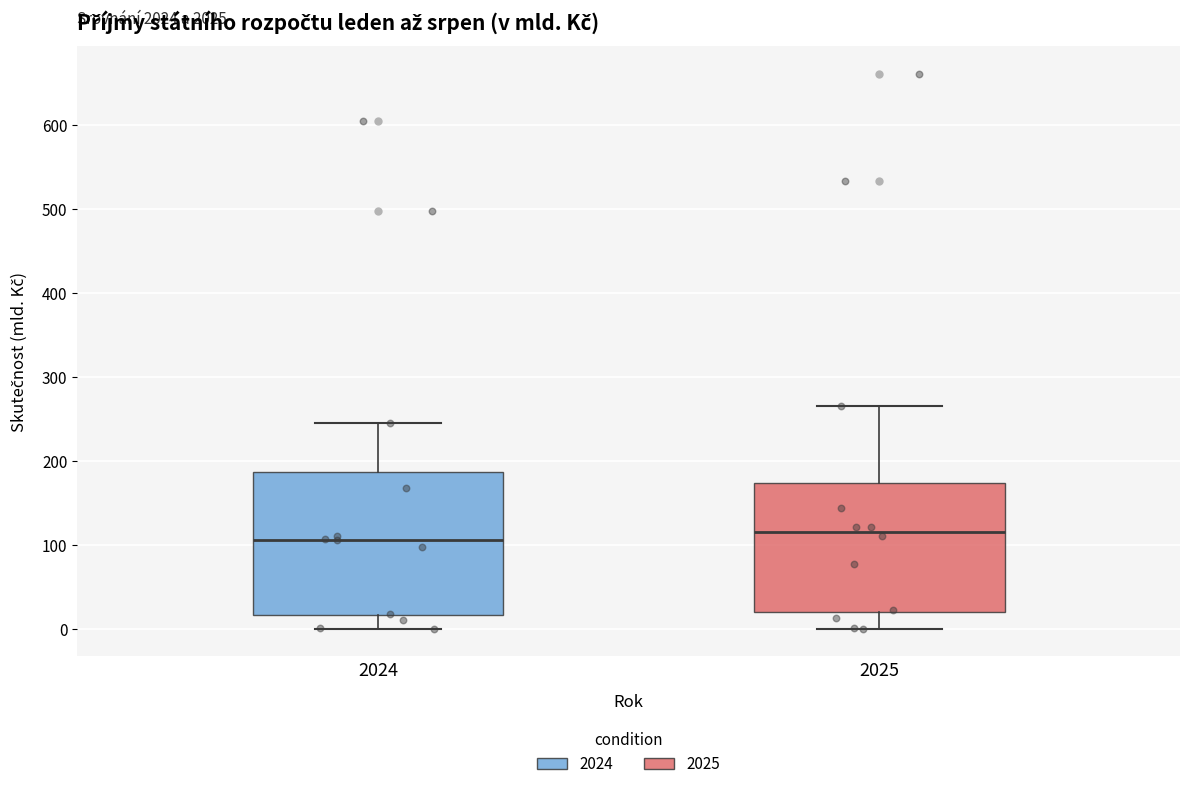

Reading left to right, read every box against the y-axis: the position of its median line, the range the box covers, and the ends of its whiskers. The values are not printed on the chart, so give them approximately, as read against the axis.

2024: median 110, box 20 to 190, whiskers 0 to 240
2025: median 120, box 20 to 170, whiskers 0 to 270